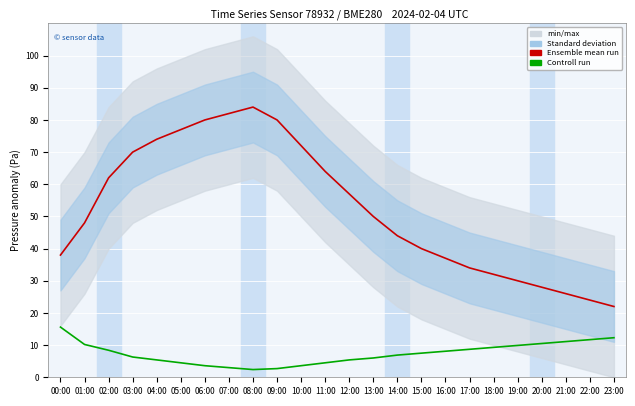

Rank the series by their maximum value, from highest to lowest.

Ensemble mean run, Controll run